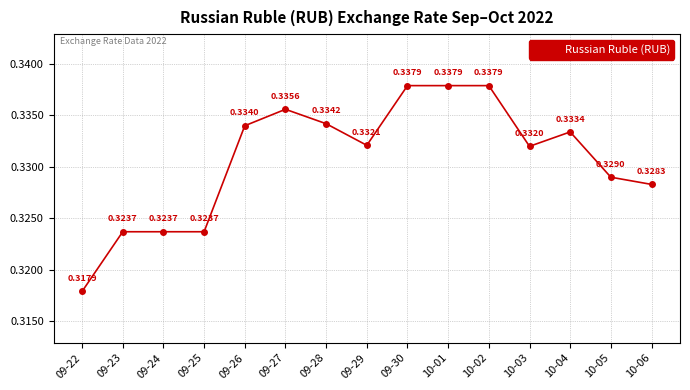

What is the label of the 2nd point from the left?

09-23